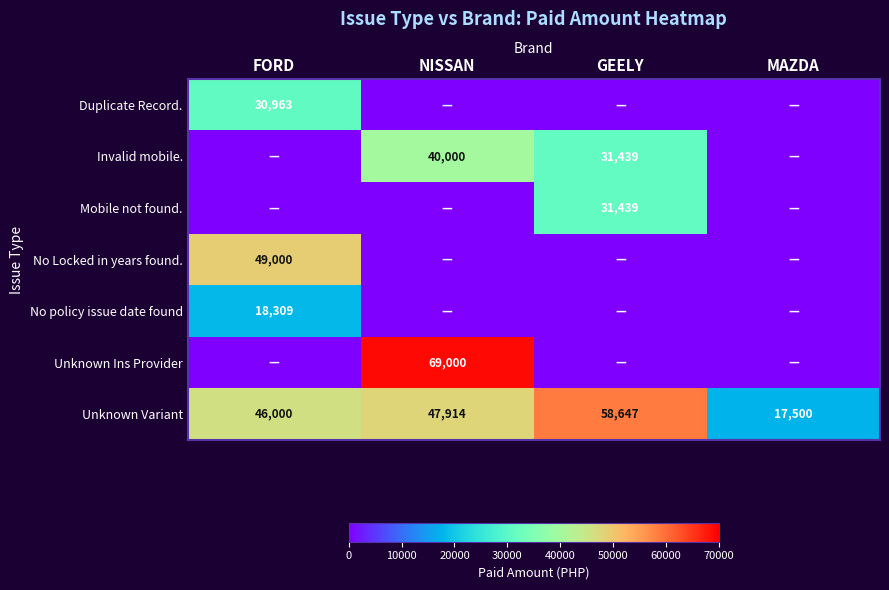

True or false: Invalid mobile. has a value of 18261.9 at GEELY.

False